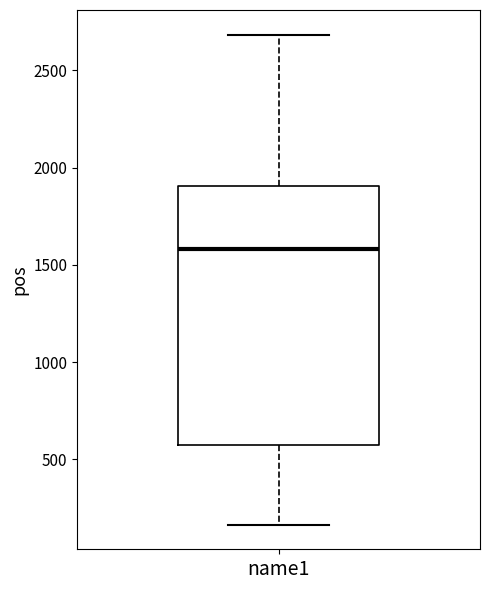

Transcribe this box plot: give where the median line is, the range the box spans, and where the two whiskers end, as read against the y-axis. The values are not printed on the chart, so give them approximately, as read against the axis.

median 1600, box 600 to 1900, whiskers 150 to 2700